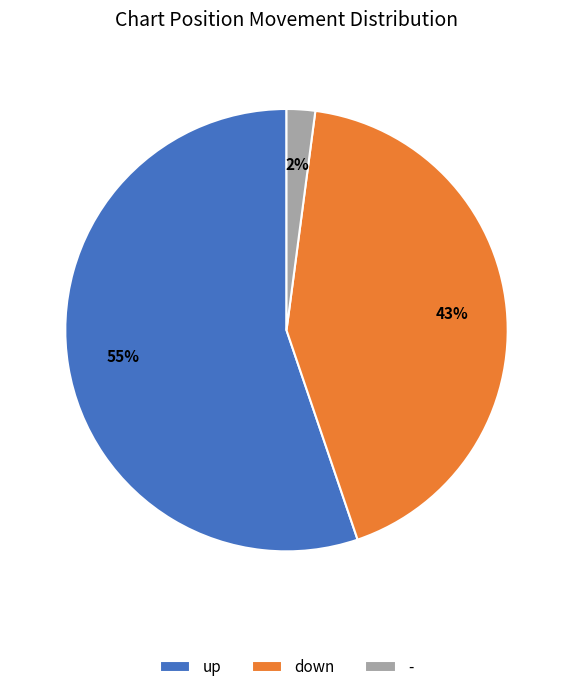

To the nearest percent, what percentage of the pie is up?

55%